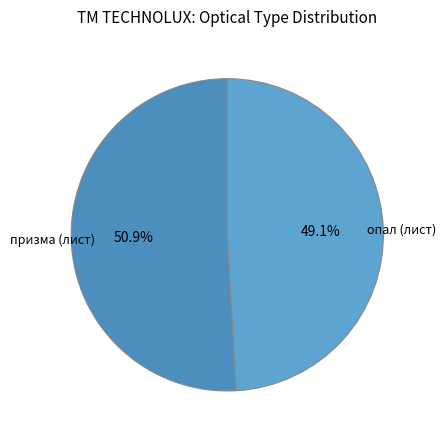

Between призма (лист) and опал (лист), which is larger?

призма (лист)